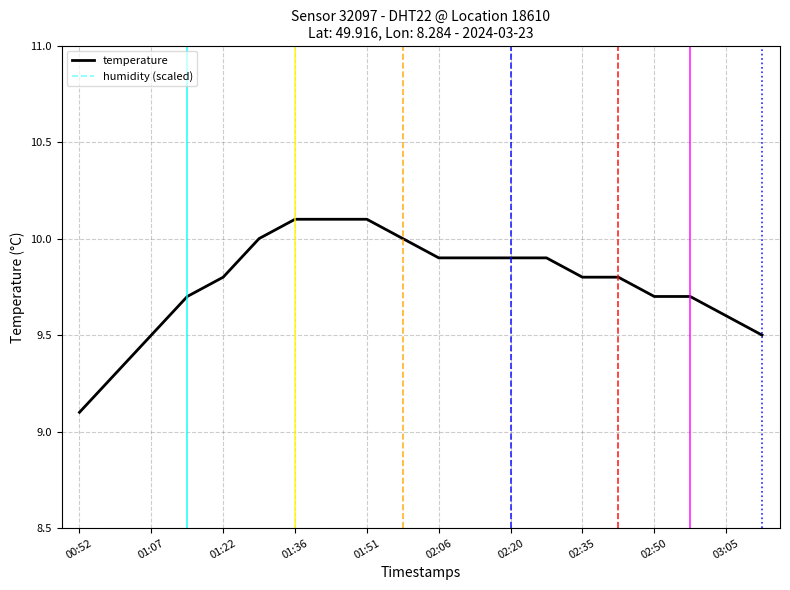

What is the minimum value for temperature?

9.1